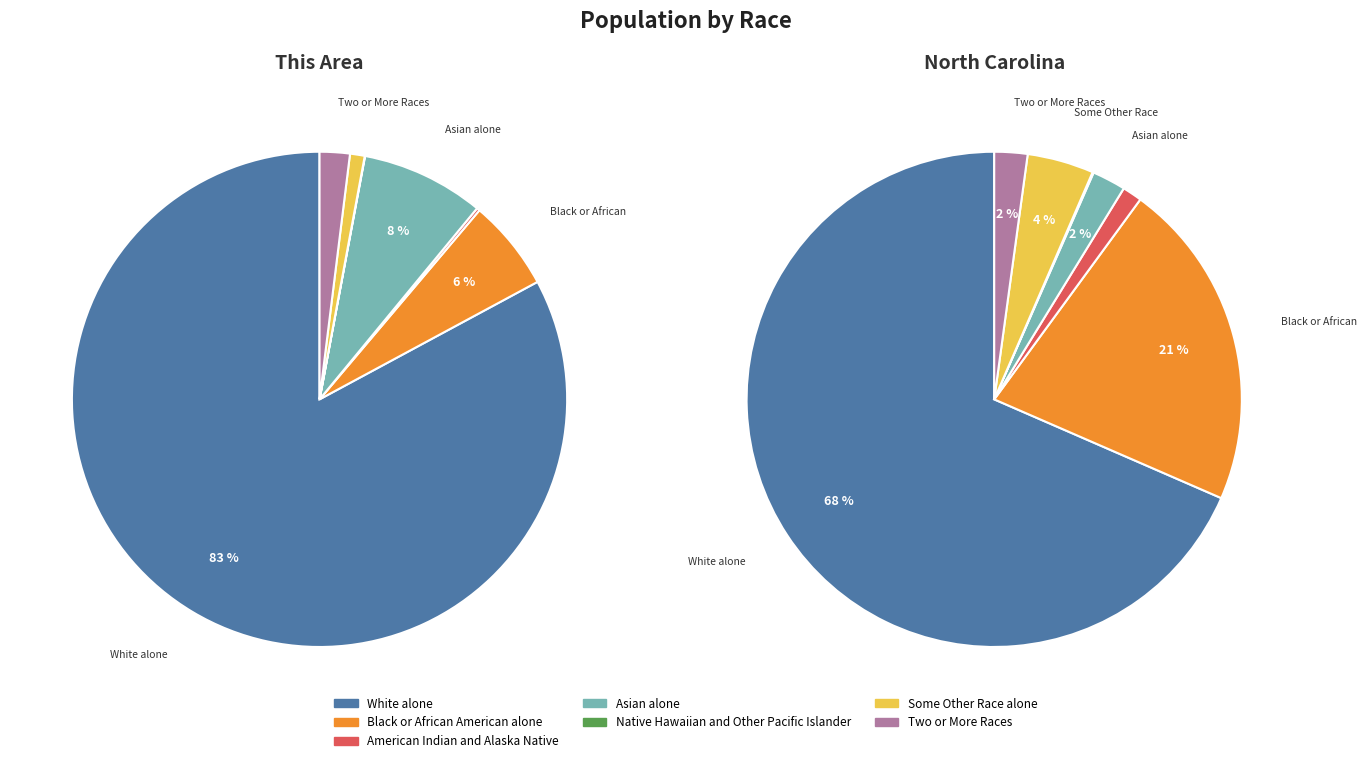

To the nearest percent, what percentage of the pie is Some Other Race alone?

1%